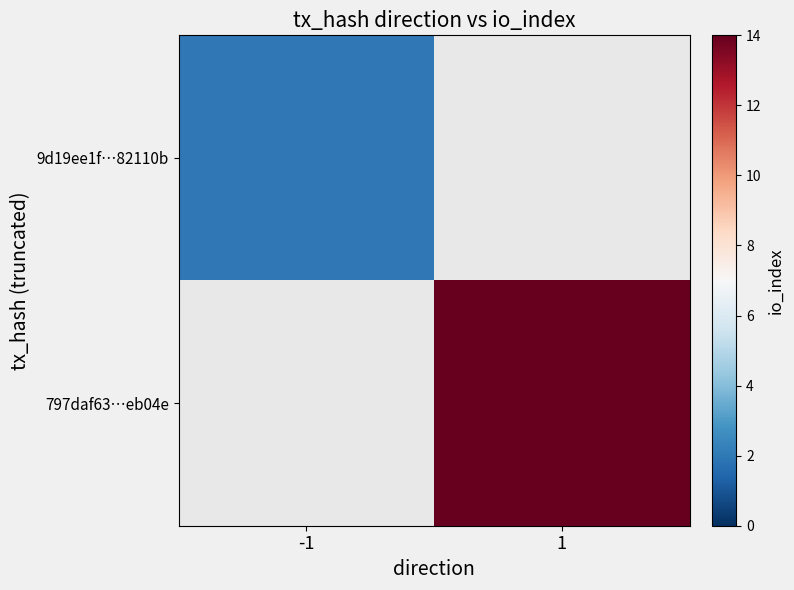

At how many categories does at least one series exceed 10?

1